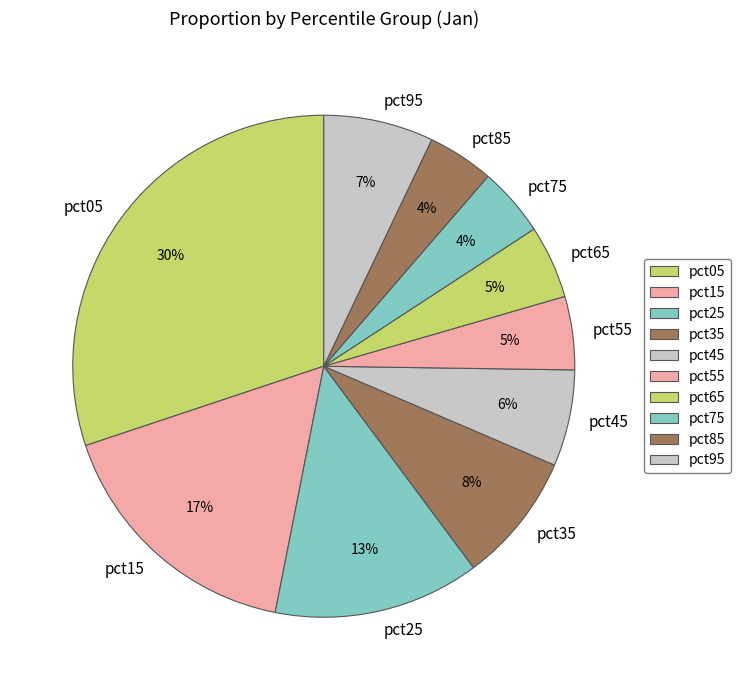

The pct45 slice represents 6% of the pie. True or false?

True